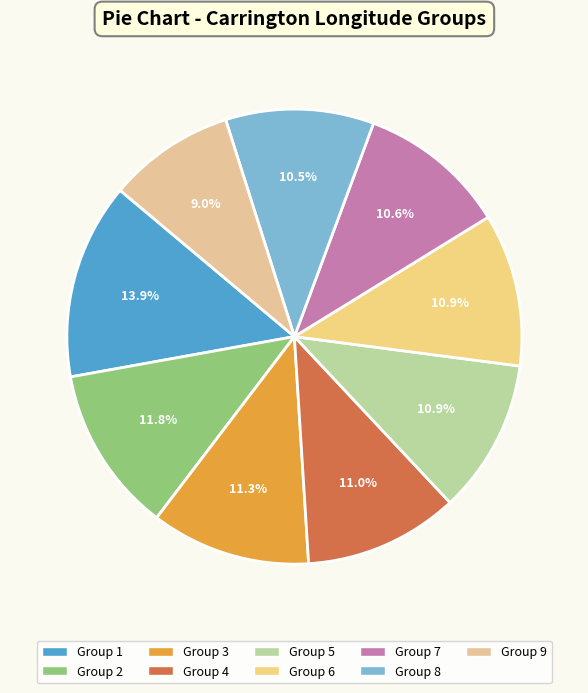

How many segments does this pie chart have?

9